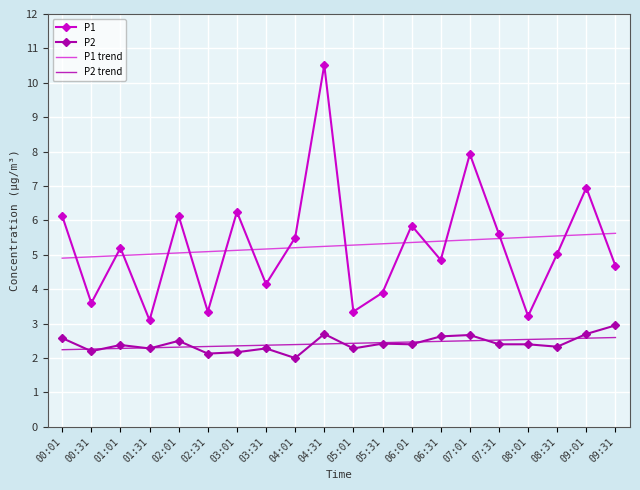

At how many categories does at least one series exceed 8?

1